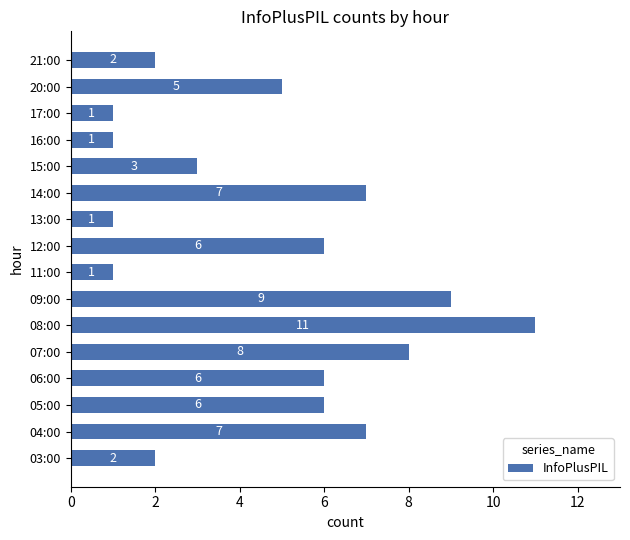

Reading top to bottom, transcribe all the data shown in this chart.

21:00=2	20:00=5	17:00=1	16:00=1	15:00=3	14:00=7	13:00=1	12:00=6	11:00=1	09:00=9	08:00=11	07:00=8	06:00=6	05:00=6	04:00=7	03:00=2